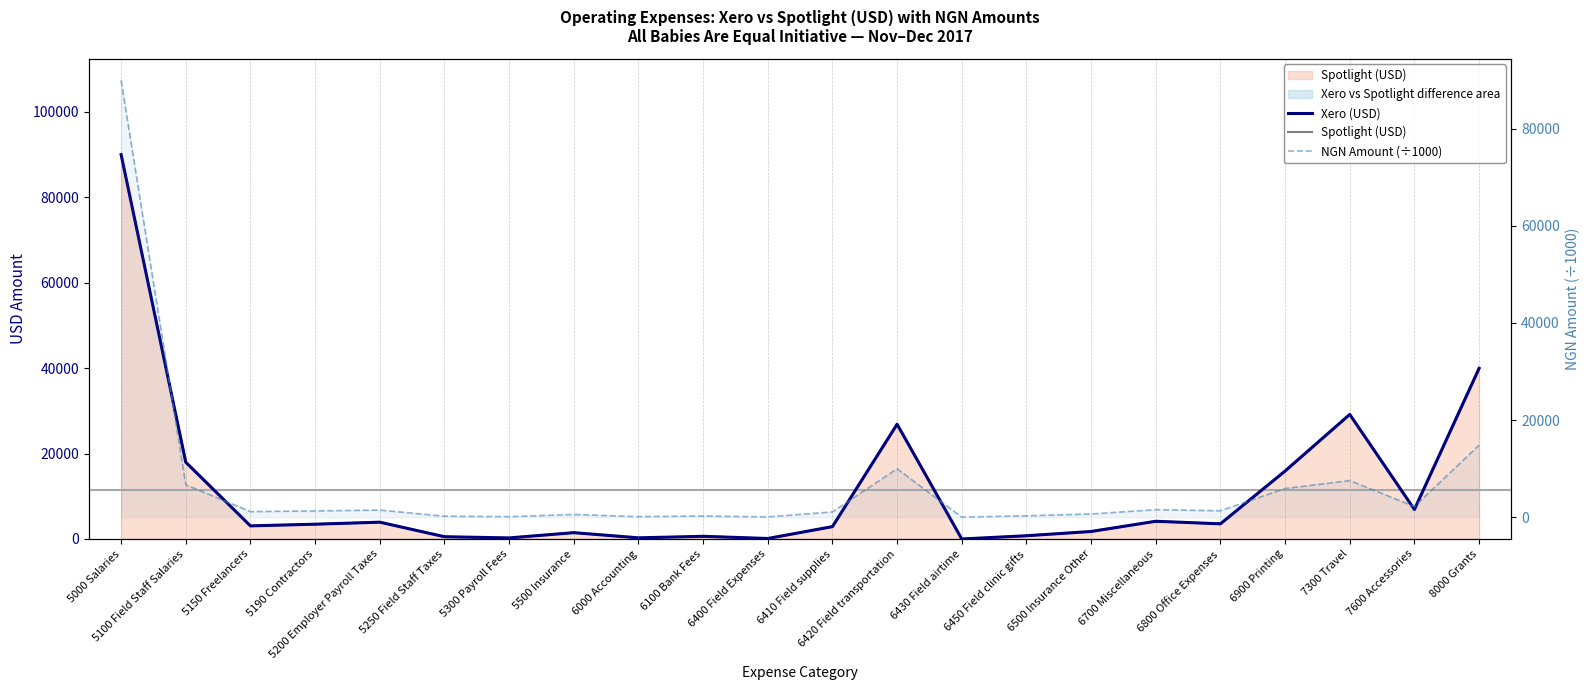

What is the total value across all series at 6430 Field airtime?

12.4